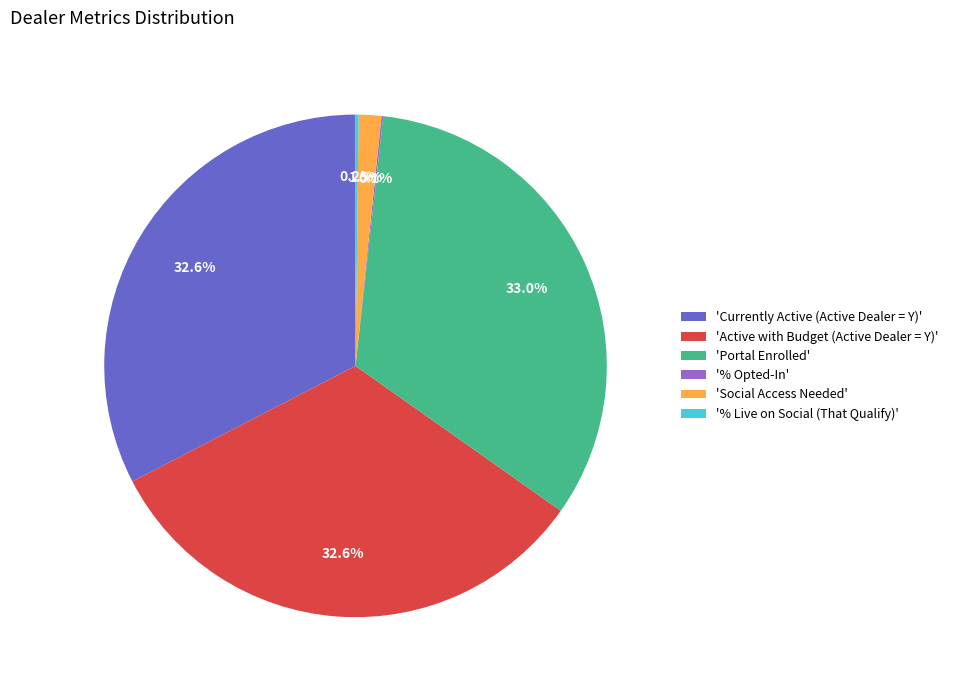

Does any single category account for the majority?

No